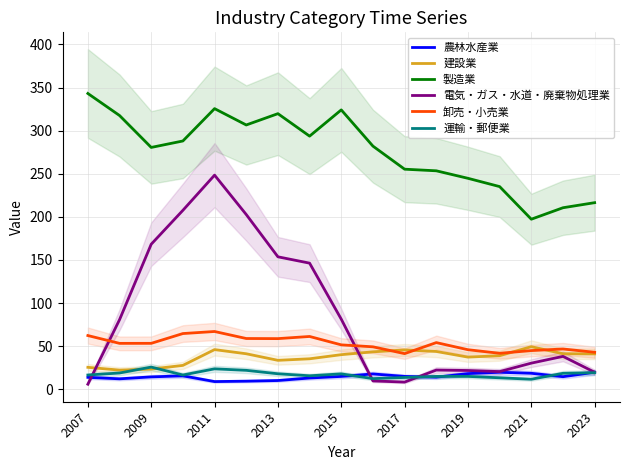

True or false: 運輸・郵便業 and 卸売・小売業 intersect in this chart.

False